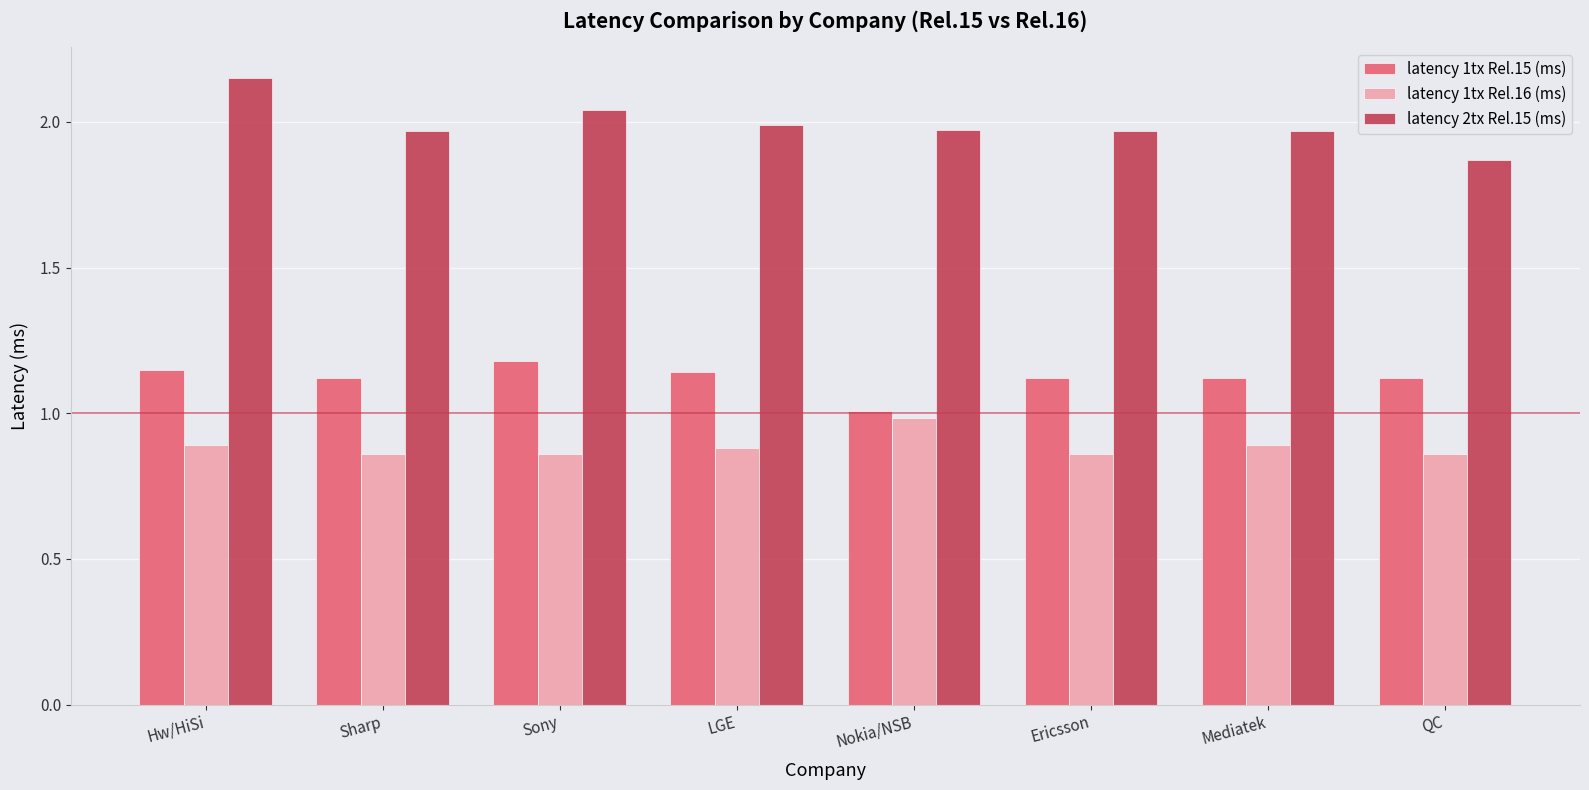

What are all the series names shown in the legend?

latency 1tx Rel.15 (ms), latency 1tx Rel.16 (ms), latency 2tx Rel.15 (ms)